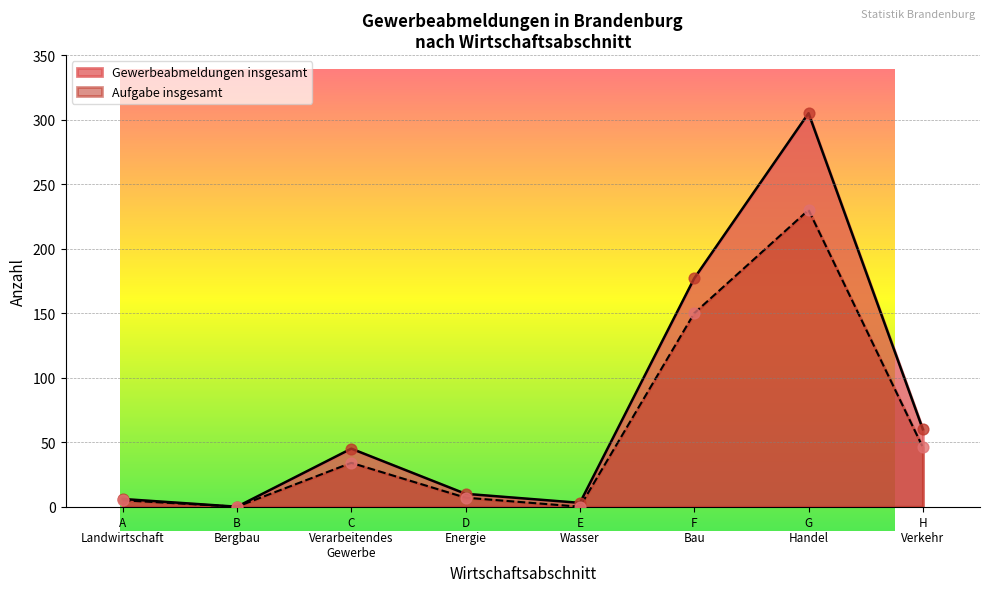

Which series has the widest spread of Y values?

Gewerbeabmeldungen insgesamt